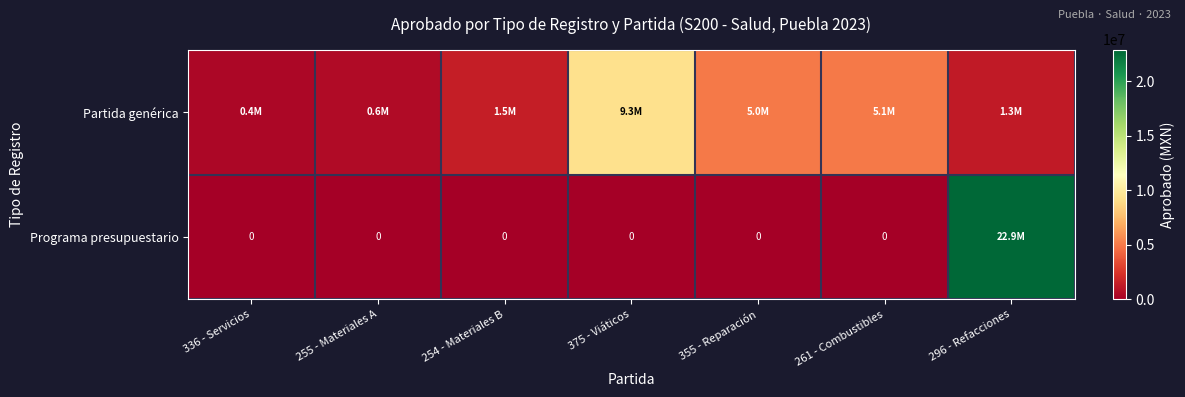

Is the value of Partida genérica at 261 - Combustibles greater than the value of Programa presupuestario at 296 - Refacciones?

No